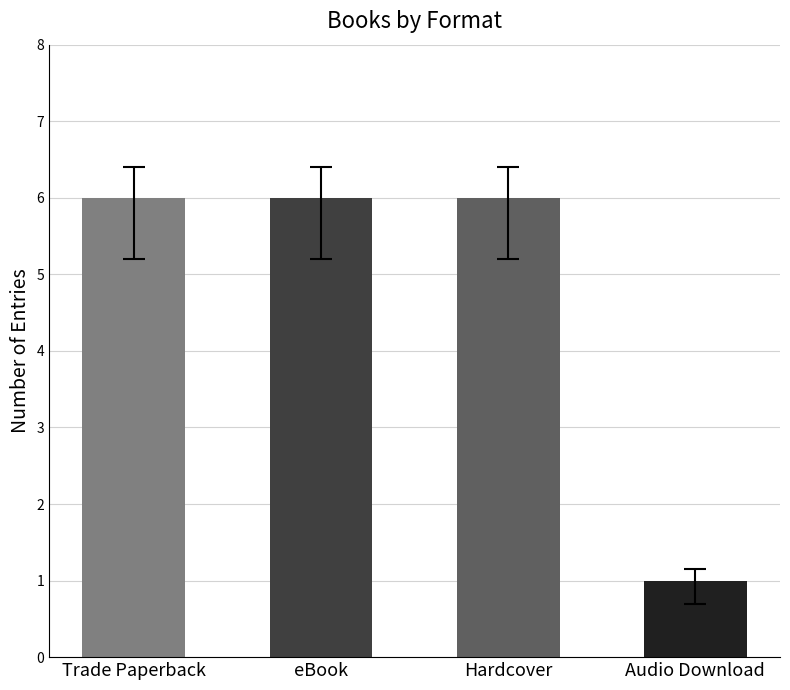

Does the chart contain stacked bars?

No